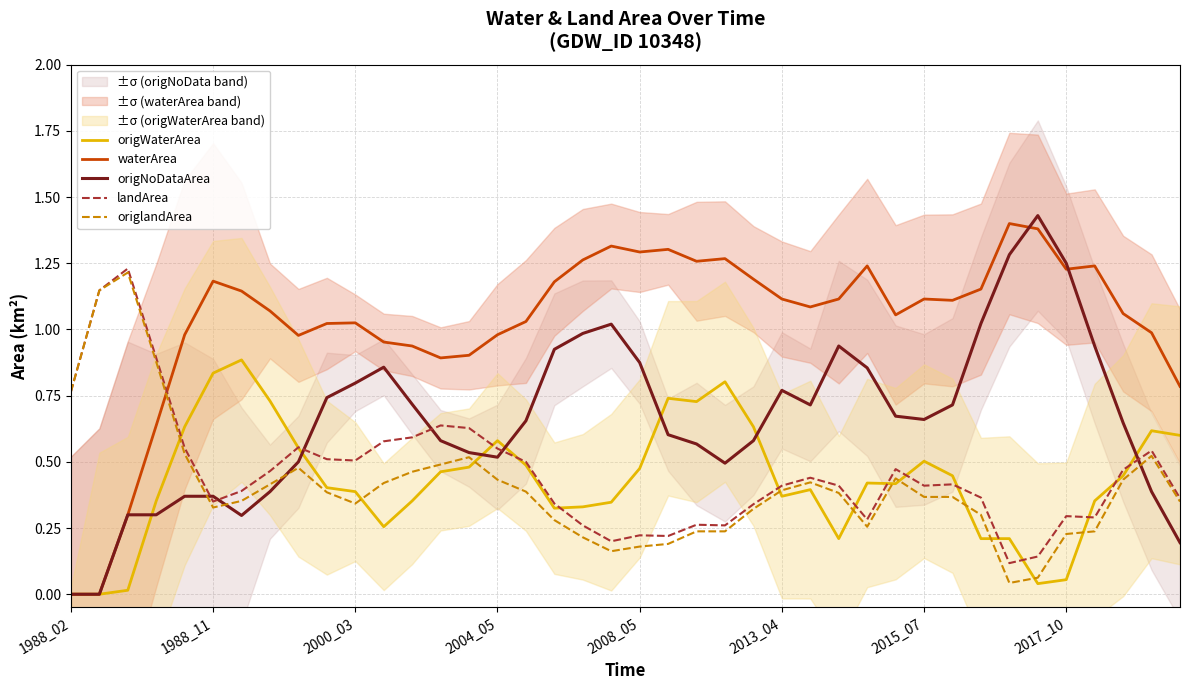

Is this an area chart (filled region under the line)?

No